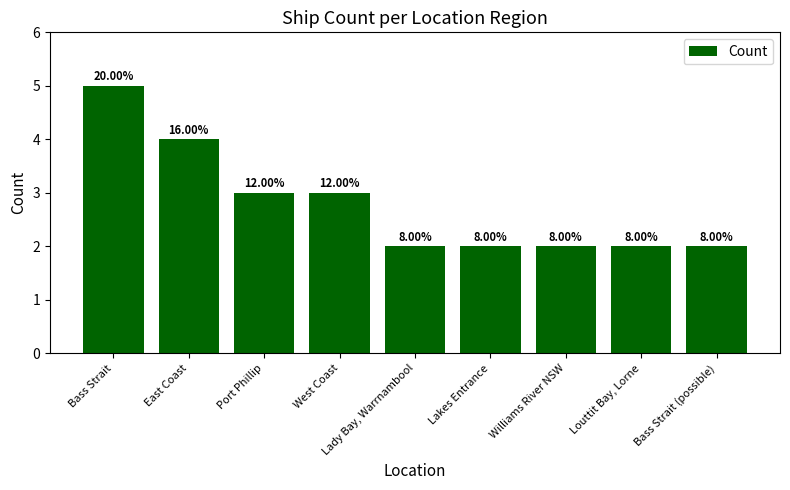

Does the chart contain stacked bars?

No